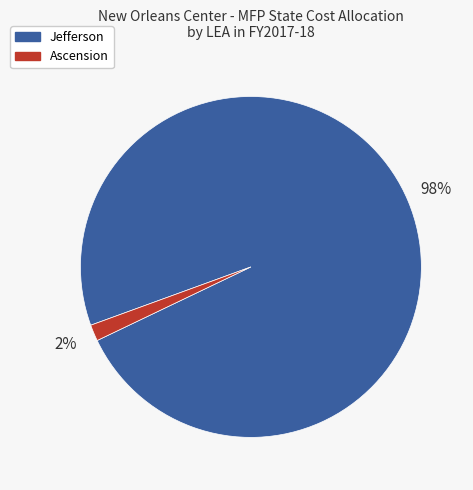

To the nearest percent, what is the average slice percentage?

50%